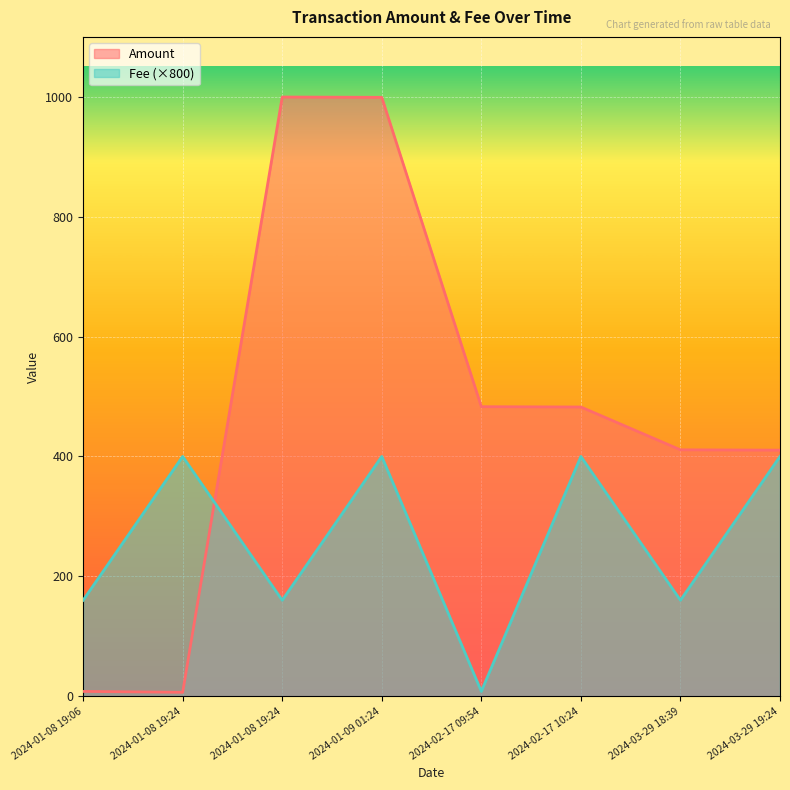

Reading right to left, extract all data points from this chart.

Amount: 410.6	411.1	482.5	483.0	999.2	999.7	6.5	8.0
Fee: 400.0	160.1	400.0	8.1	400.0	160.1	400.0	160.1